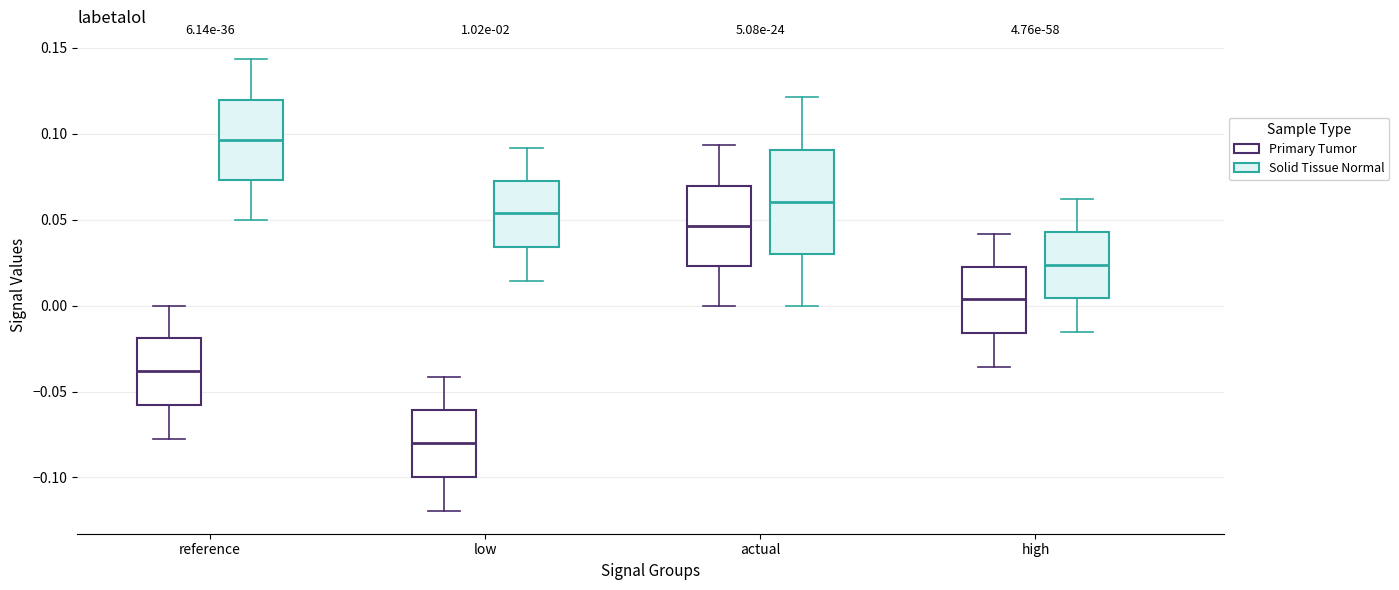

Comparing the boxes themselves (not the whiskers), which one is the tallest?

actual (Solid Tissue Normal)